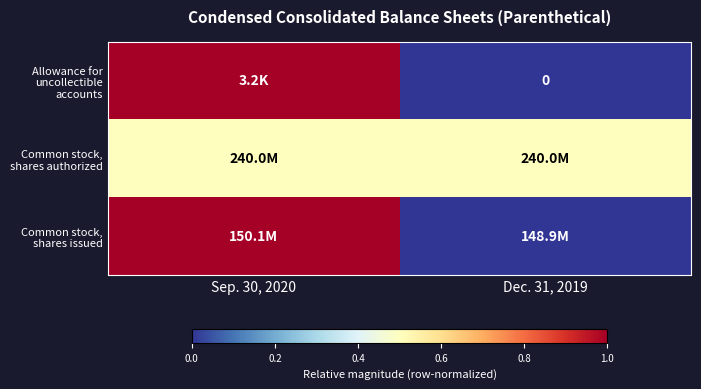

At which category is the sum across all series the highest?

Sep. 30, 2020